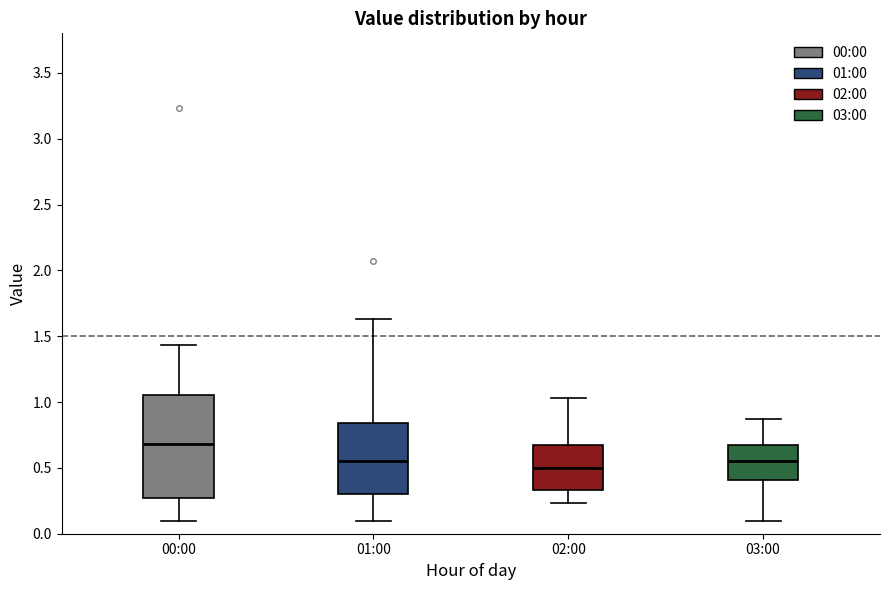

Reading left to right, transcribe this box plot: for each box, give where its median line is, the range the box spans, and where its two whiskers end, as read against the y-axis. The values are not printed on the chart, so give them approximately, as read against the axis.

00:00: median 0.70, box 0.30 to 1.05, whiskers 0.10 to 1.45
01:00: median 0.55, box 0.30 to 0.85, whiskers 0.10 to 1.65
02:00: median 0.50, box 0.35 to 0.65, whiskers 0.25 to 1.05
03:00: median 0.55, box 0.40 to 0.65, whiskers 0.10 to 0.85